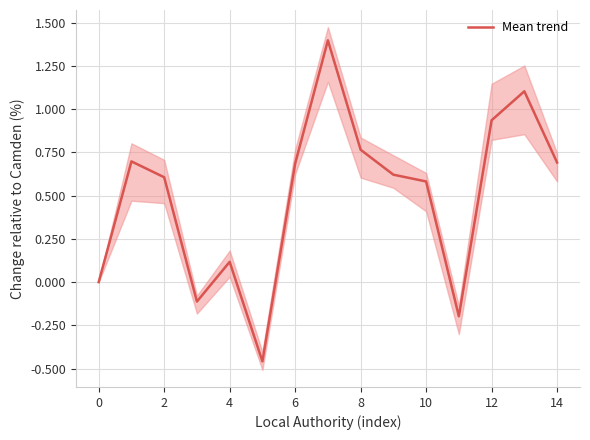

What is the maximum value shown in the chart?

1.4